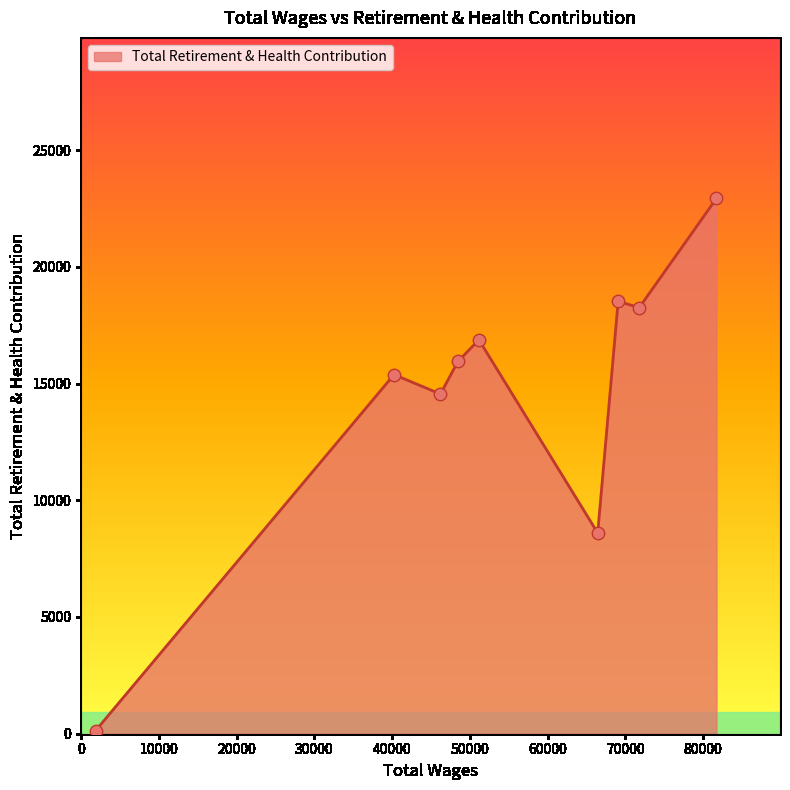

What is the maximum value shown in the chart?

22928